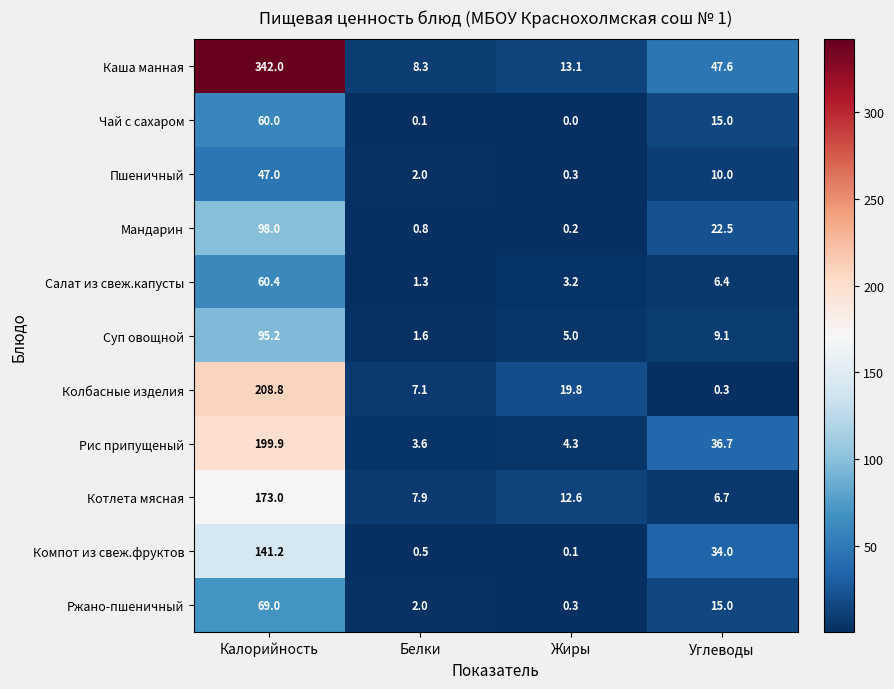

What is the maximum value for Пшеничный?

47.0